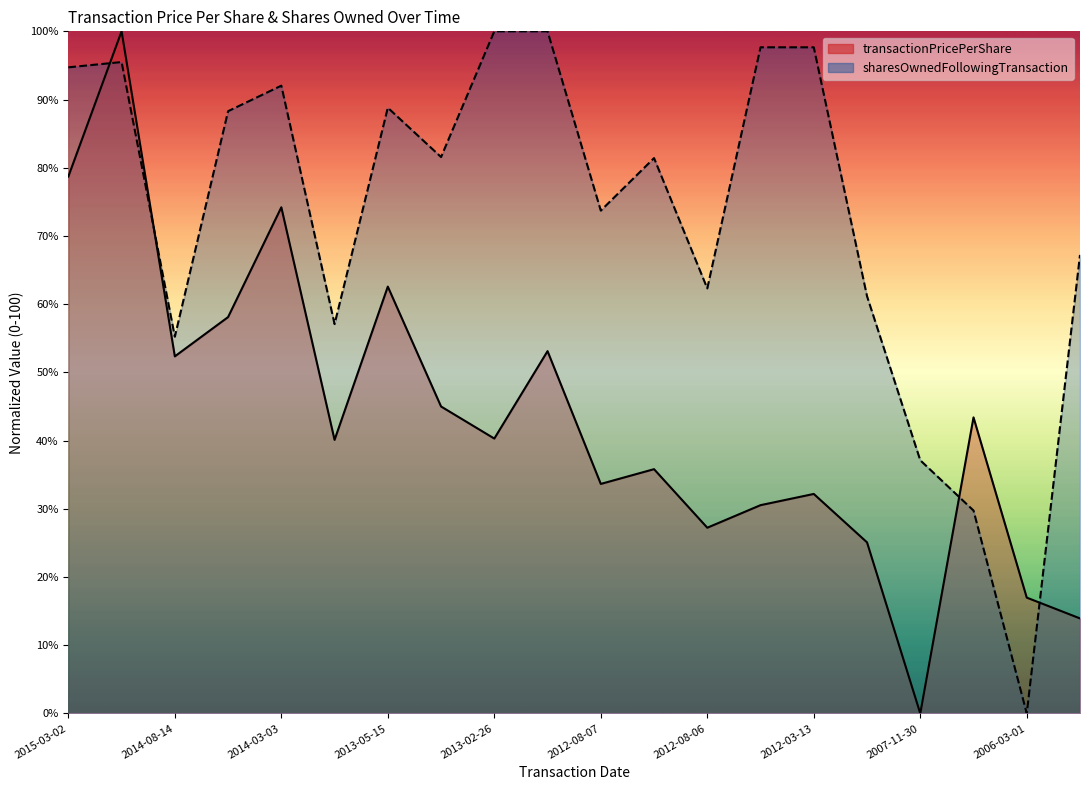

Does the chart have visible grid lines?

No